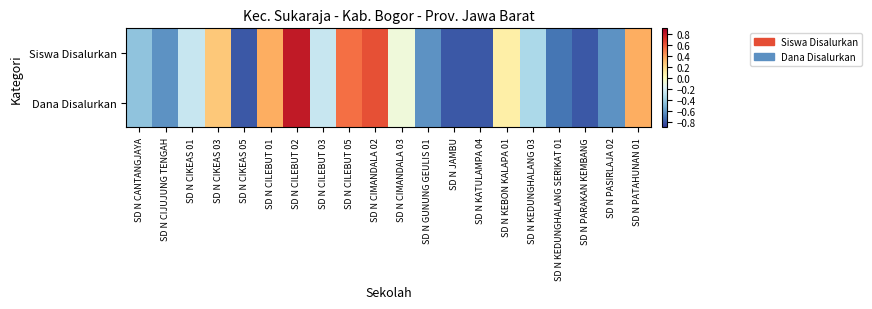

What is the maximum value shown in the chart?

0.8